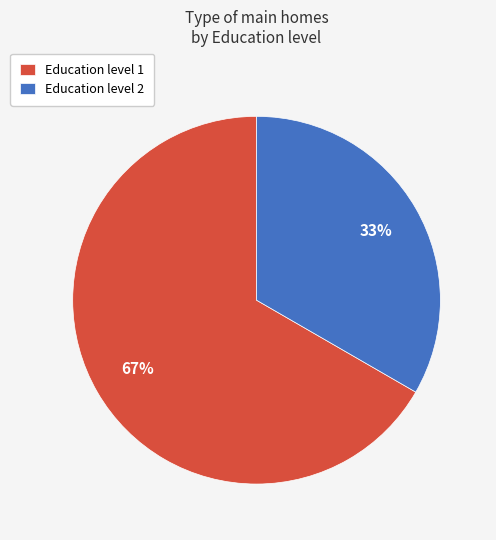

How many slices are in this pie chart?

2